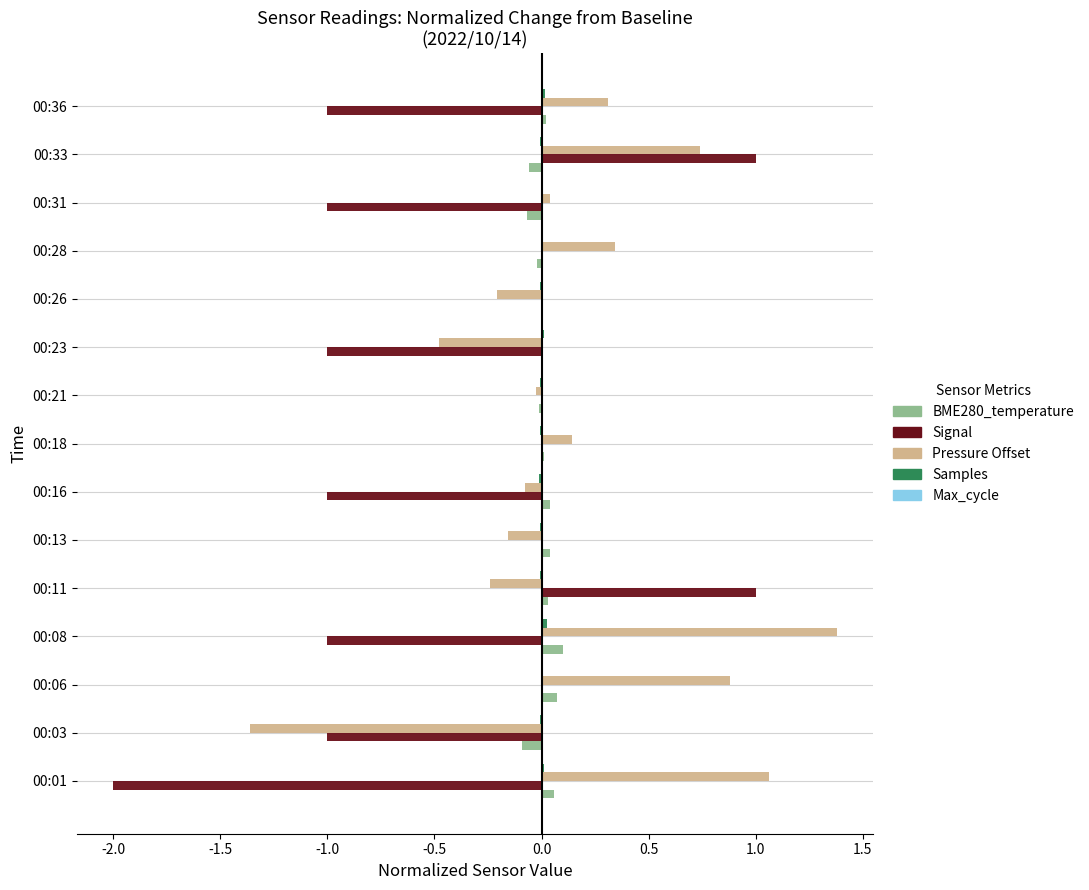

At which category is the sum across all series the highest?

00:33